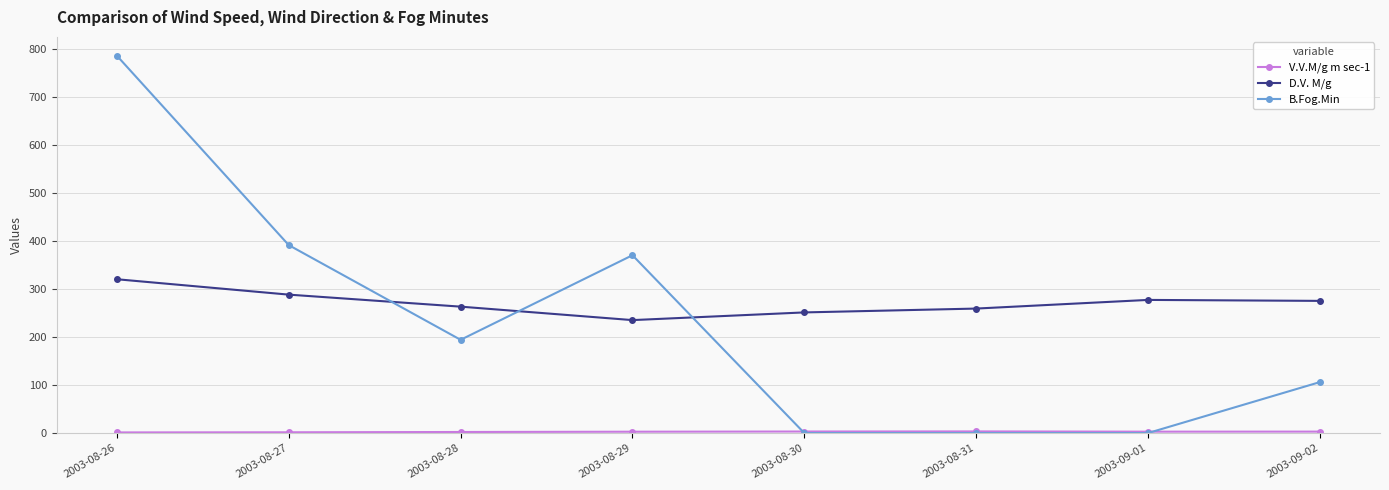

The value of B.Fog.Min at 2003-08-30 is 0.0. True or false?

True